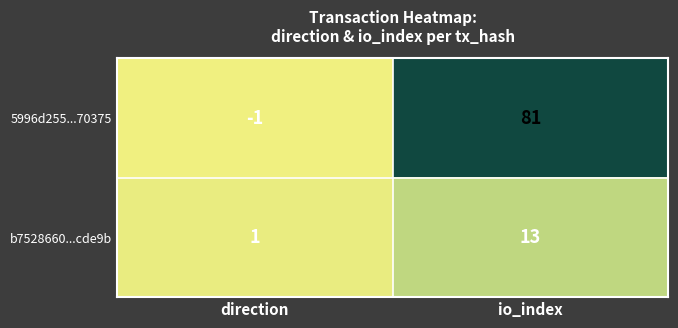

The value of 5996d255...70375 at io_index is 122. True or false?

False